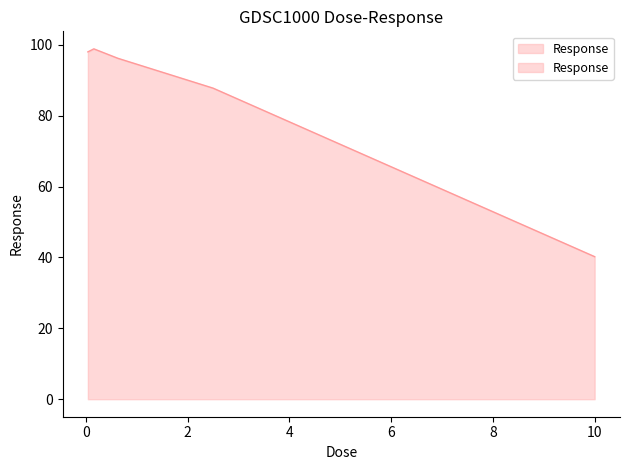

Reading right to left, extract all data points from this chart.

10.0=40.2	2.5=87.8	0.625=96.2	0.15625=98.9	0.0390625=98.0